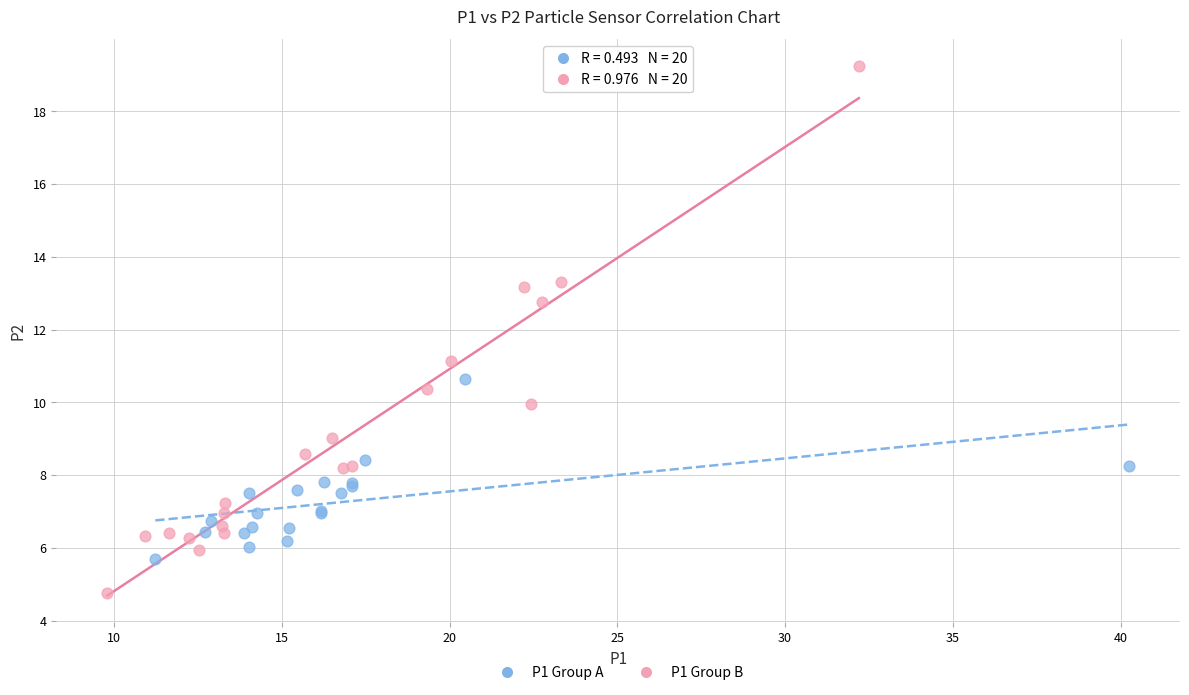

What are all the series names shown in the legend?

P1 Group A, P1 Group B